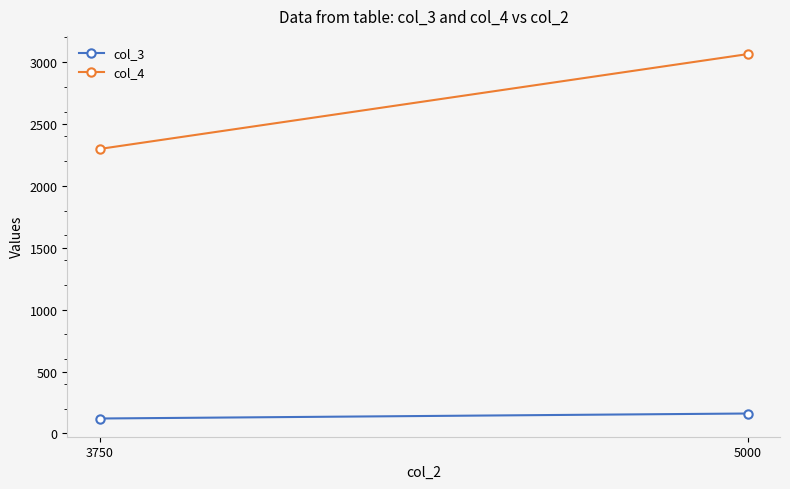

Which label corresponds to the smallest value in the chart?

3750